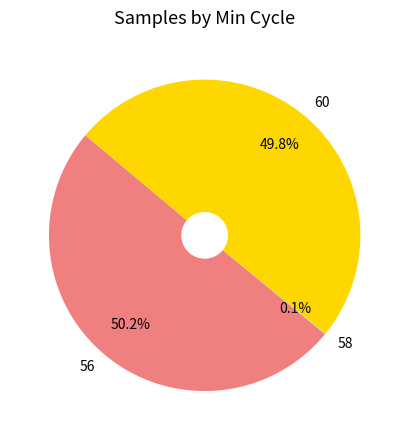

To the nearest percent, what is the average slice percentage?

33%